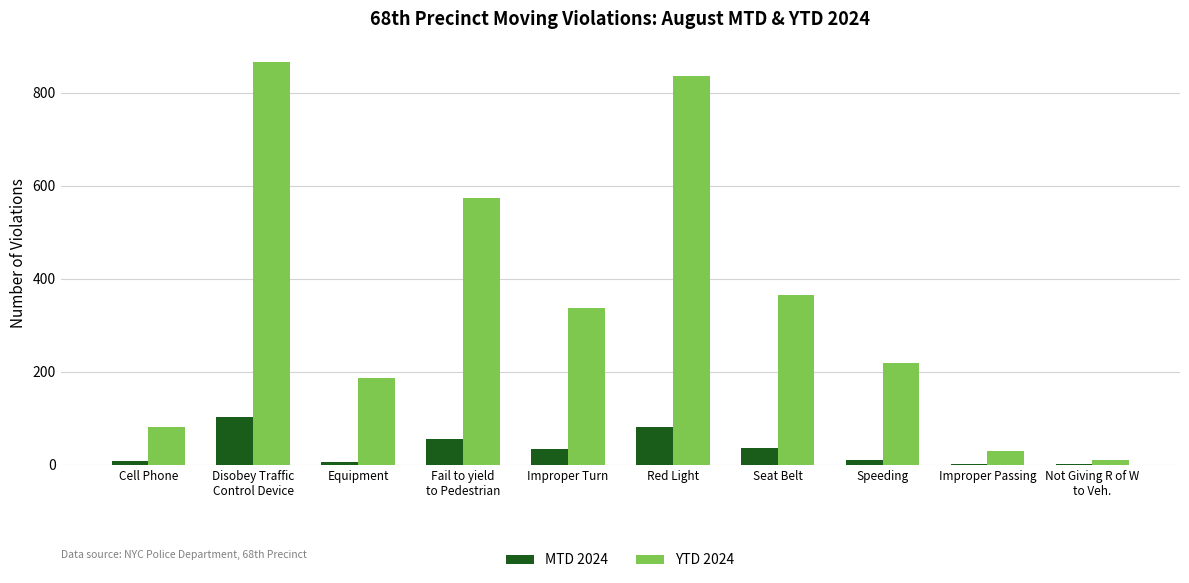

The value of YTD 2024 at Disobey Traffic
Control Device is 867. True or false?

True